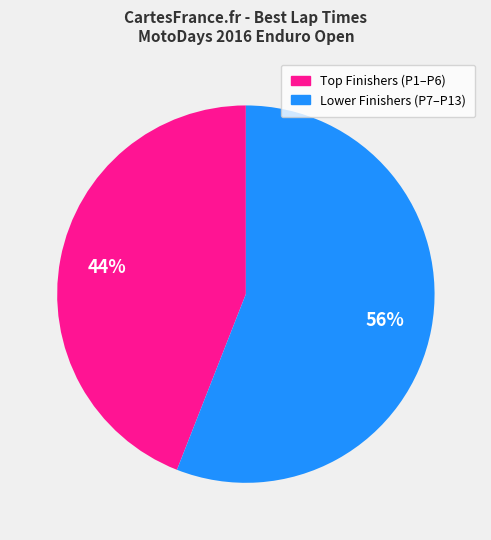

Count the number of slices in the pie.

2